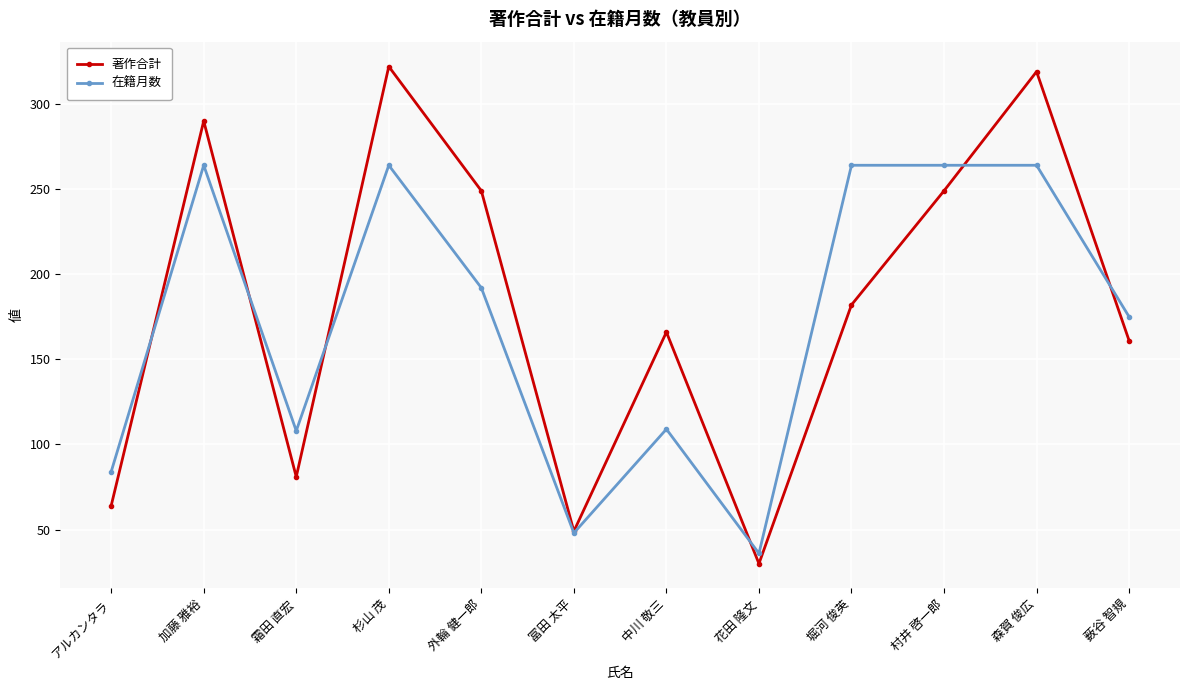

What is the sum of all 著作合計 values?

2162